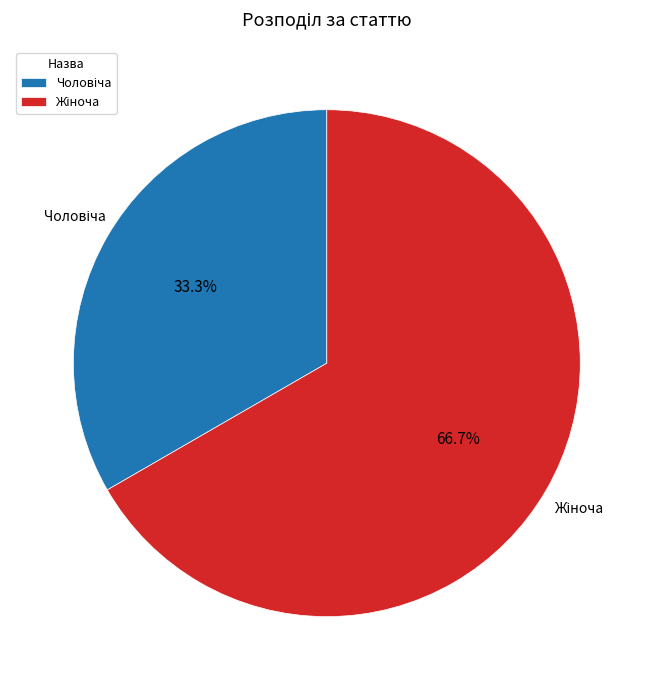

To the nearest percent, what is the difference between the largest and smallest slice percentages?

33%